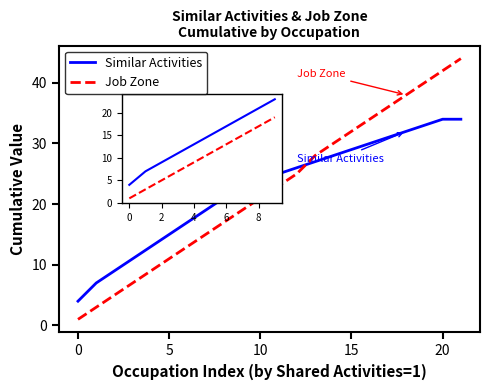

After their last crossing, which series has the higher values: Similar Activities or Job Zone?

Job Zone